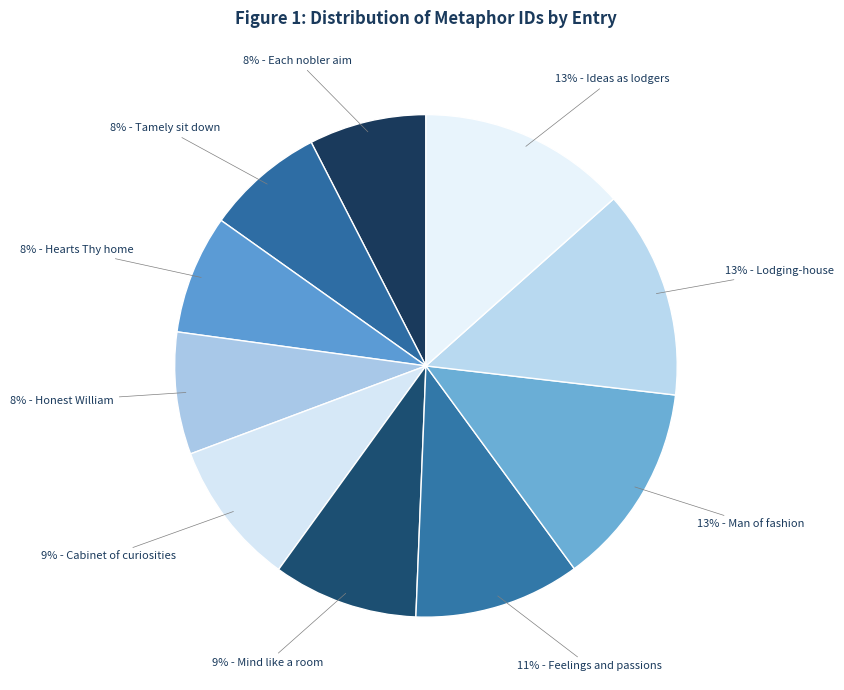

How many segments does this pie chart have?

10